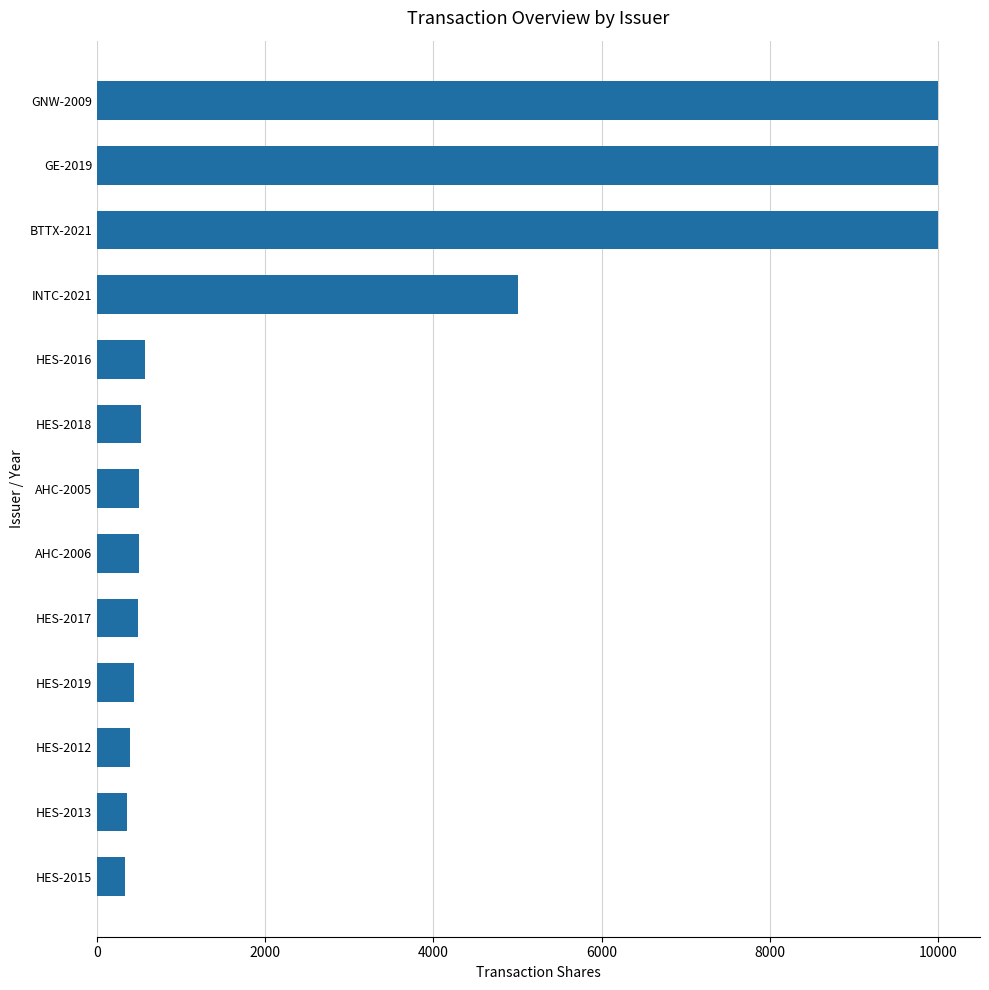

What is the difference between the values at HES-2016 and GNW-2009?

9433